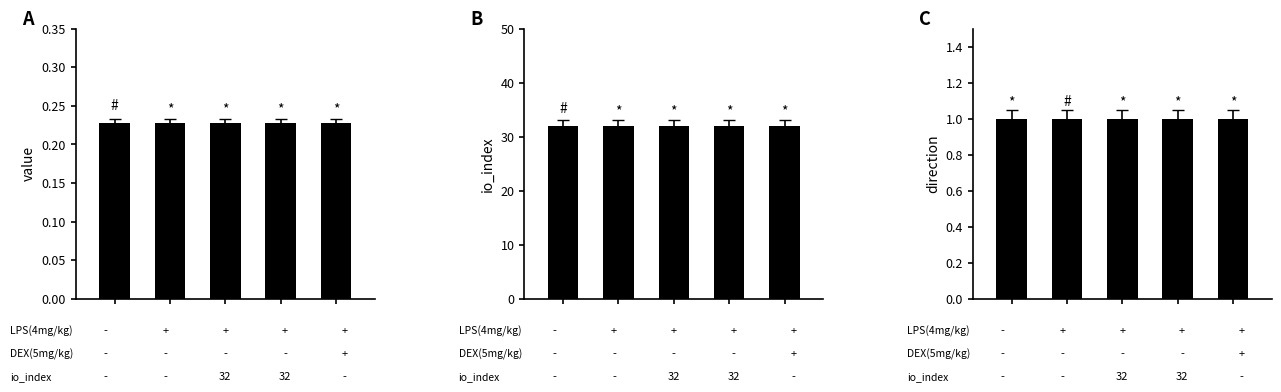

Reading left to right, list all the values displayed in this chart.

value: 0.2	0.2	0.2	0.2	0.2
io_index: 32.0	32.0	32.0	32.0	32.0
direction: 1.0	1.0	1.0	1.0	1.0